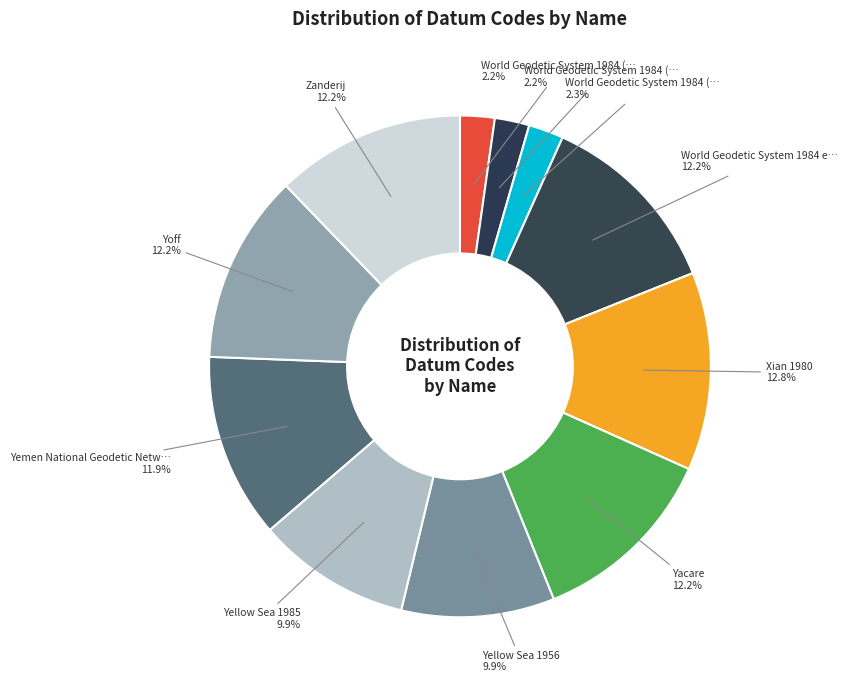

How many slices are in this pie chart?

11